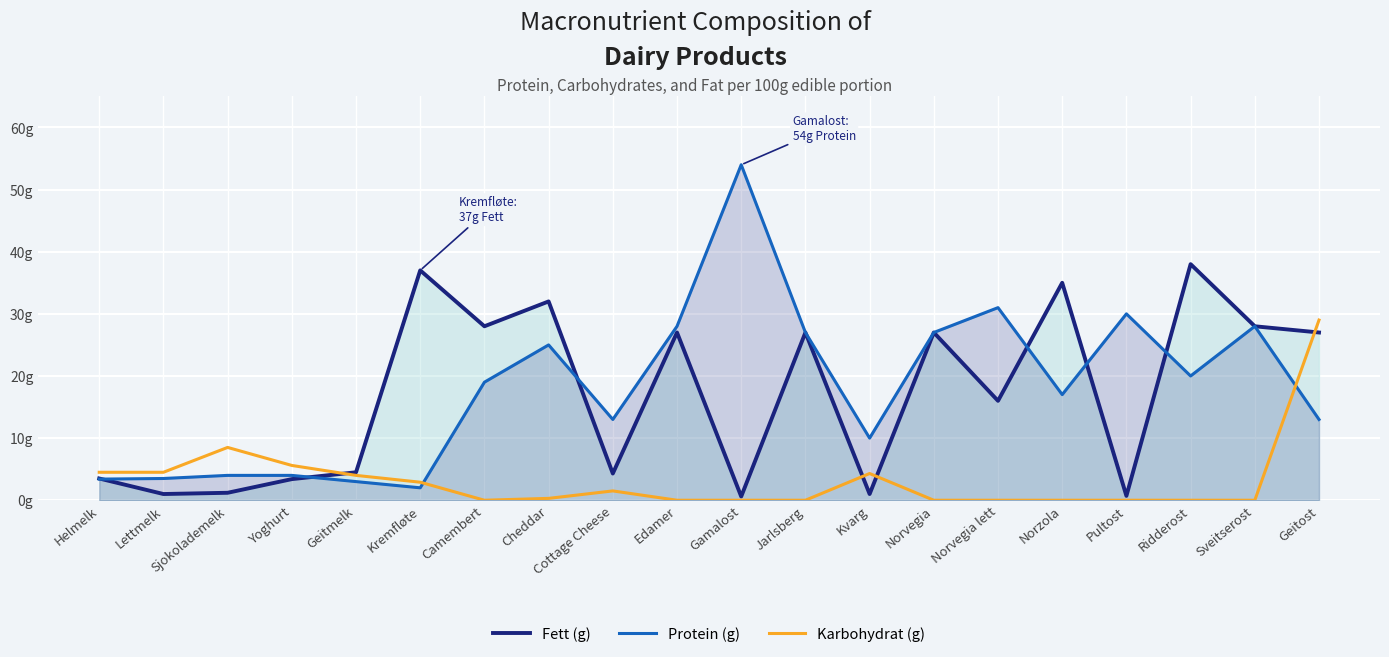

How many intersections are there between Fett (g) and Karbohydrat (g)?

4